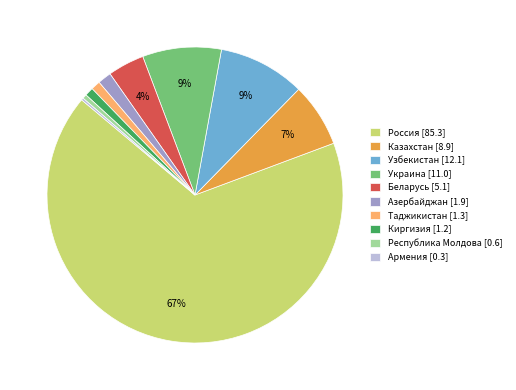

Is there a majority slice in this chart?

Yes